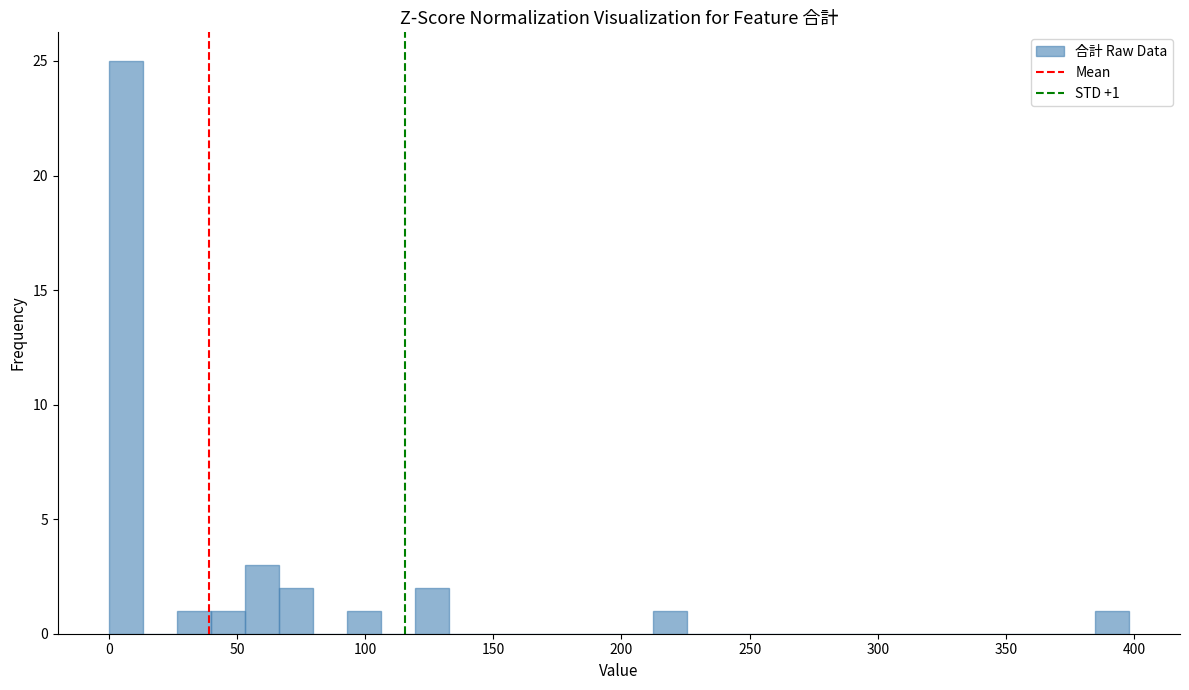

Read against the x-axis, roughly where is the centre of the tallest bar?

5